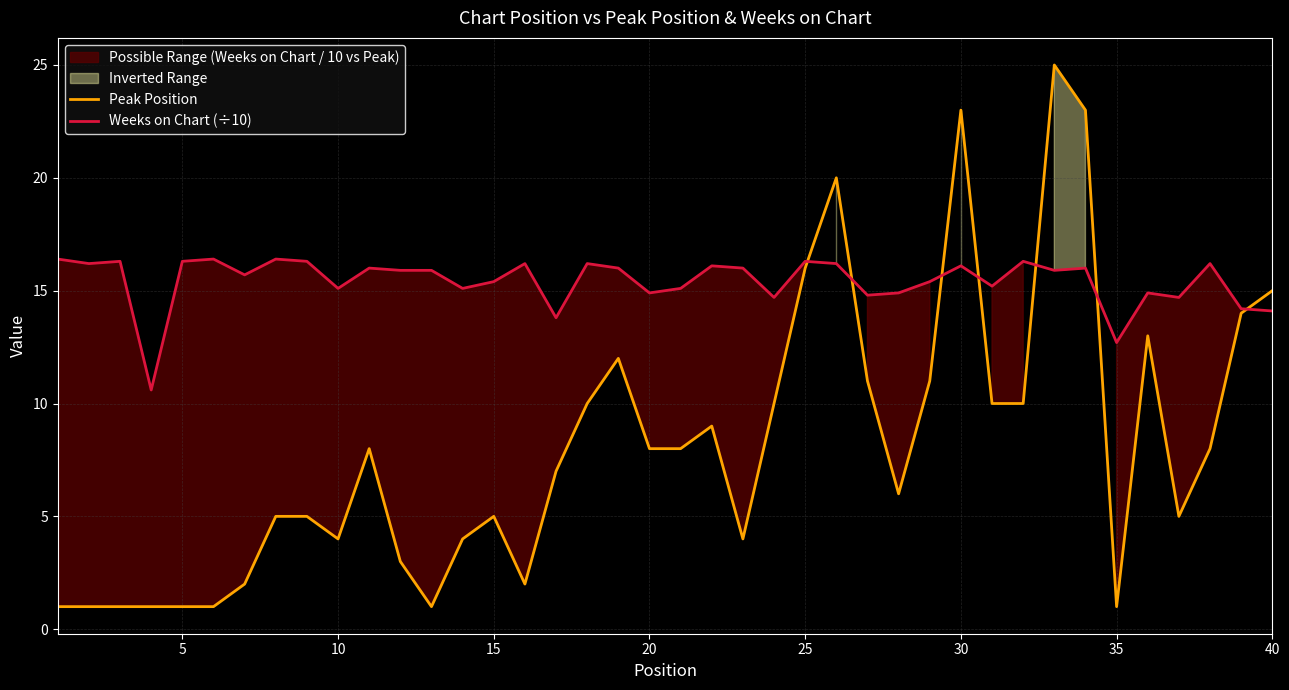

Reading left to right, transcribe all the data shown in this chart.

Peak Position: 1.0	1.0	1.0	1.0	1.0	1.0	2.0	5.0	5.0	4.0	8.0	3.0	1.0	4.0	5.0	2.0	7.0	10.0	12.0	8.0	8.0	9.0	4.0	10.0	16.0	20.0	11.0	6.0	11.0	23.0	10.0	10.0	25.0	23.0	1.0	13.0	5.0	8.0	14.0	15.0
Weeks on Chart (÷10): 16.4	16.2	16.3	10.6	16.3	16.4	15.7	16.4	16.3	15.1	16.0	15.9	15.9	15.1	15.4	16.2	13.8	16.2	16.0	14.9	15.1	16.1	16.0	14.7	16.3	16.2	14.8	14.9	15.4	16.1	15.2	16.3	15.9	16.0	12.7	14.9	14.7	16.2	14.2	14.1